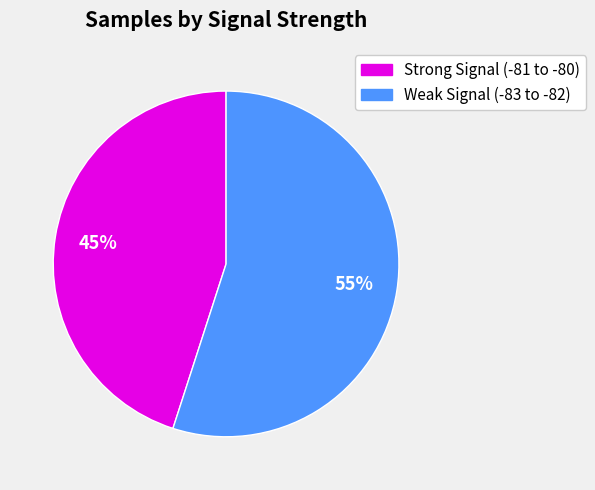

To the nearest percent, what is the difference between the largest and smallest slice percentages?

10%